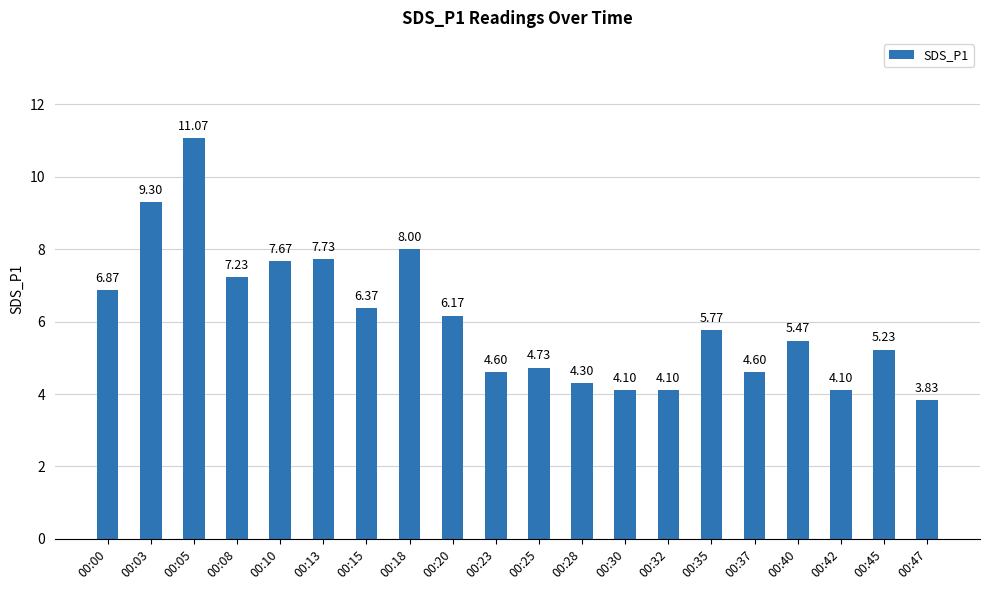

What is the average value?

6.1